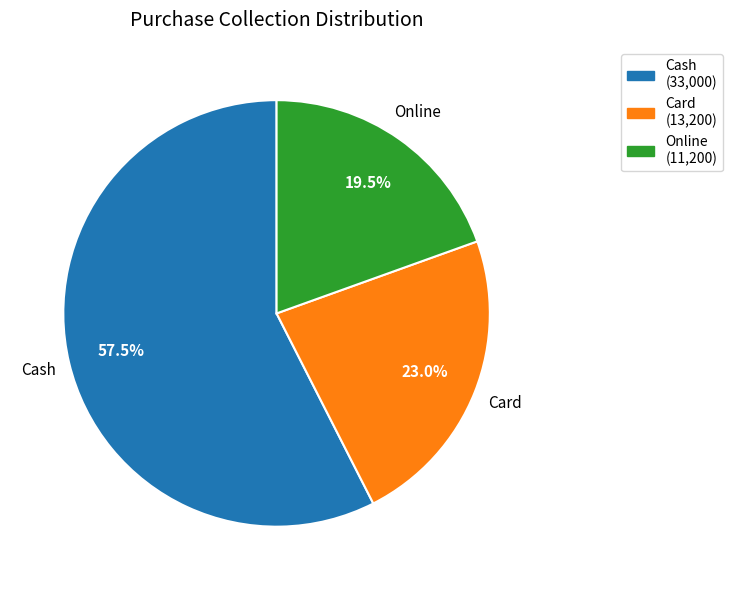

Rank the categories by value from lowest to highest.

Online, Card, Cash